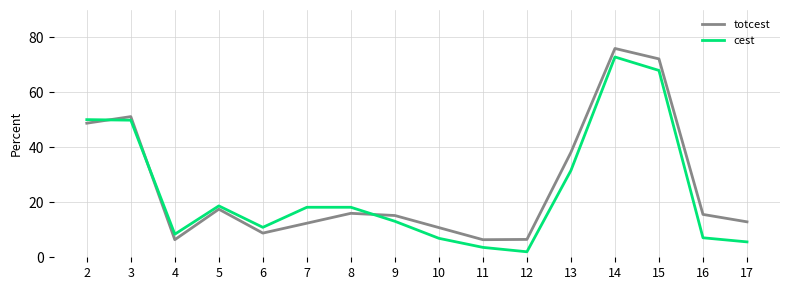

Which series has the largest total across all categories?

totcest